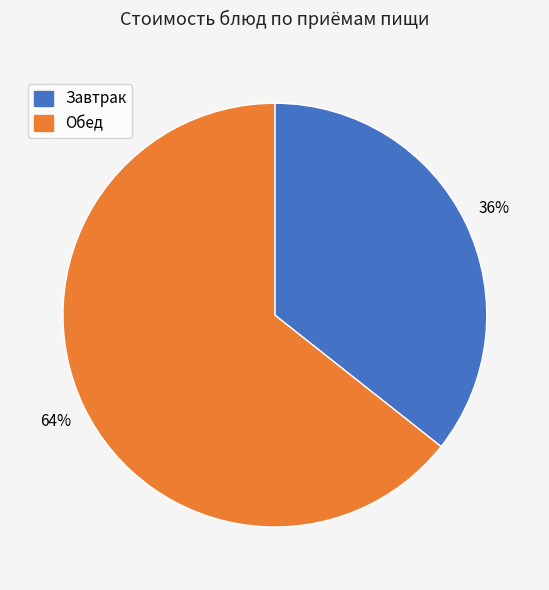

The Обед slice represents 75% of the pie. True or false?

False